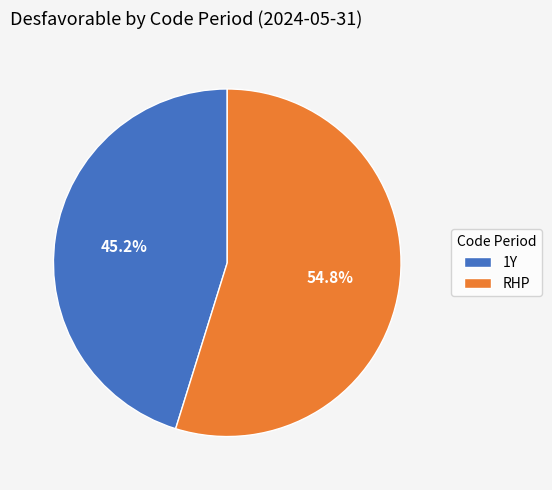

How many slices are in this pie chart?

2